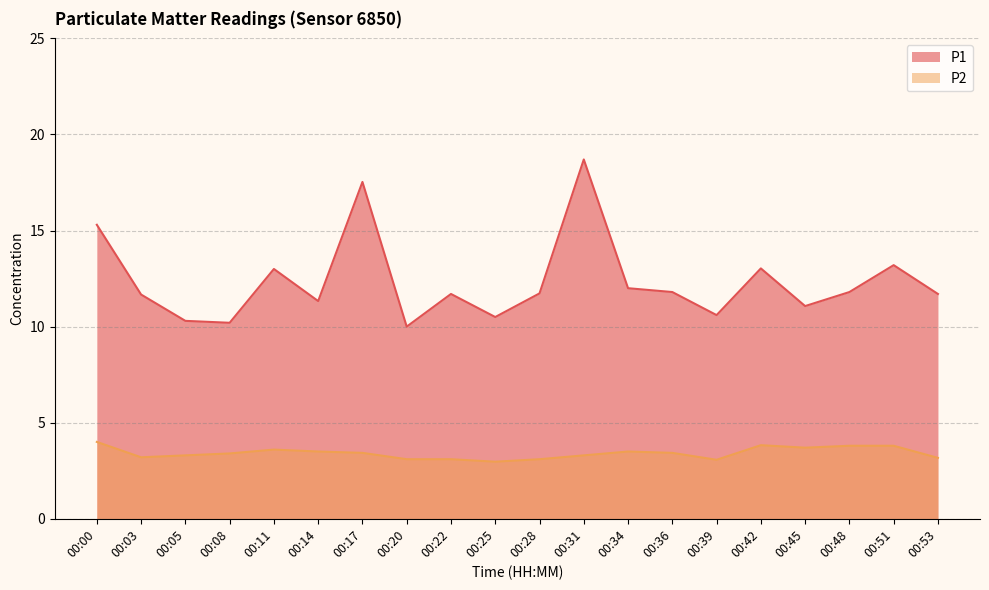

What is the value of the P1 point at the 6th from the left?

11.3